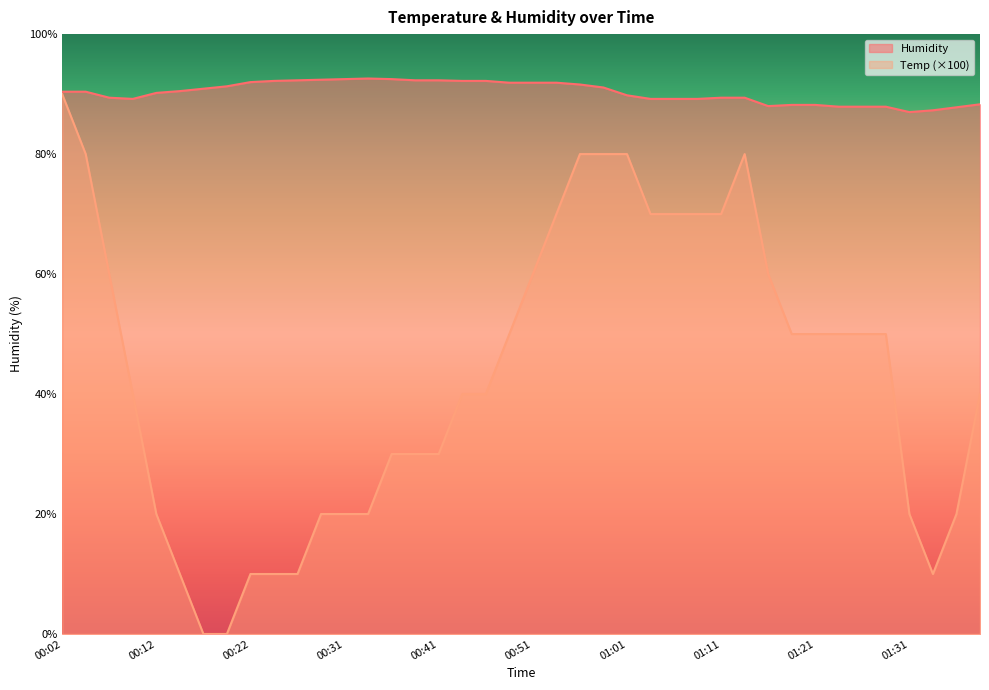

Rank the categories by Temp value from lowest to highest.

00:17, 00:19, 00:14, 00:22, 00:24, 00:27, 01:33, 00:12, 00:29, 00:31, 00:34, 01:31, 01:36, 00:36, 00:39, 00:41, 00:09, 00:44, 00:46, 01:41, 00:49, 01:18, 01:21, 01:23, 01:26, 01:28, 00:07, 00:51, 01:16, 00:54, 01:03, 01:06, 01:08, 01:11, 00:04, 00:56, 00:58, 01:01, 01:13, 00:02